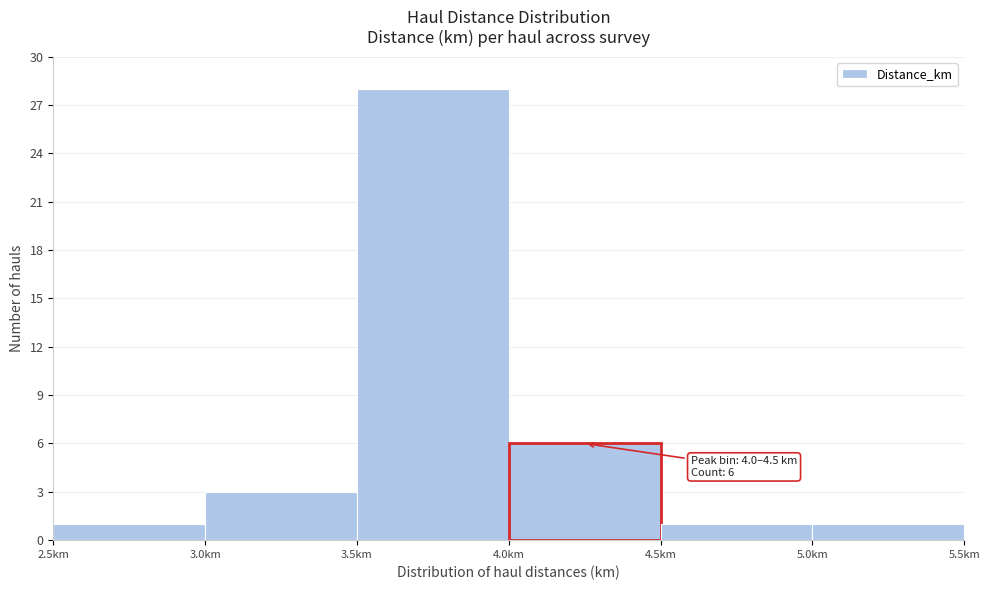

Which range on the x-axis has the tallest bar?

3.5 to 4.0